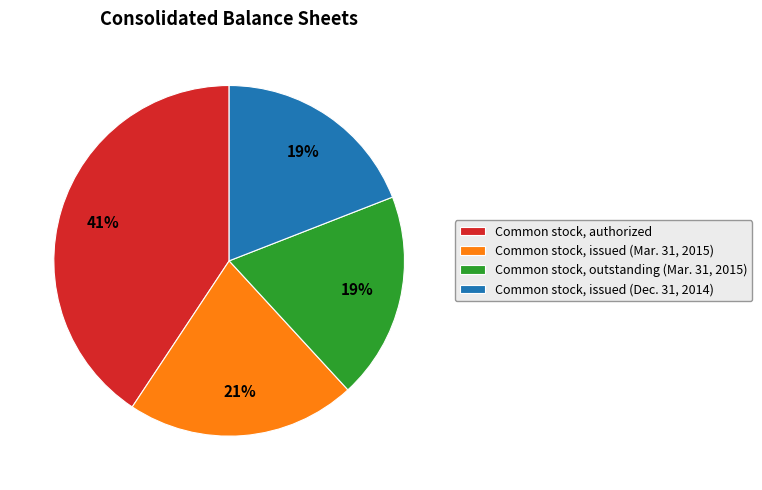

Between Common stock, issued (Dec. 31, 2014) and Common stock, issued (Mar. 31, 2015), which is larger?

Common stock, issued (Mar. 31, 2015)